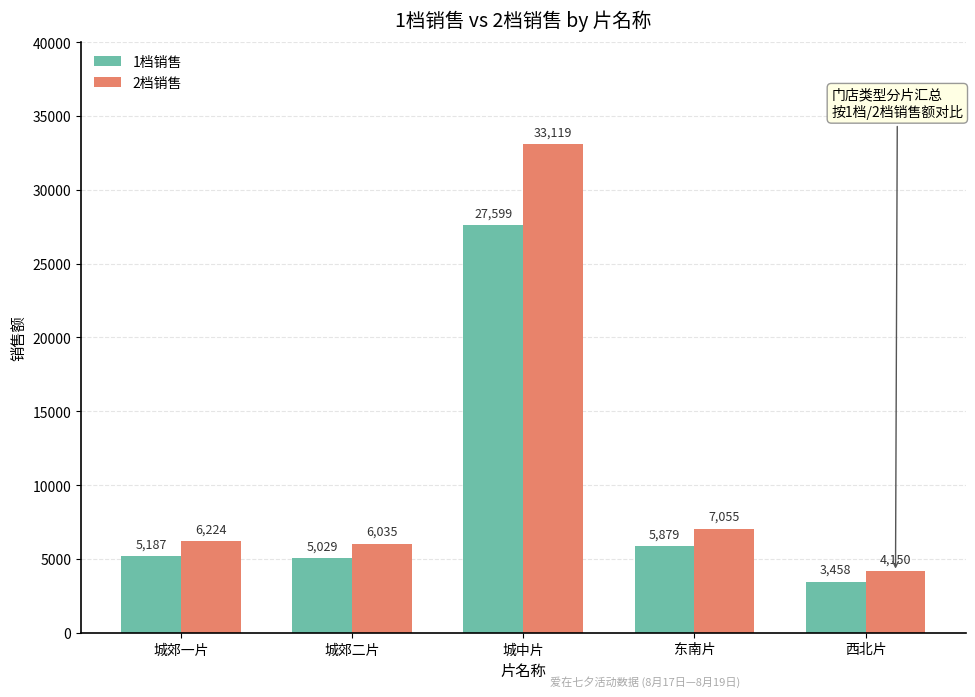

At which label does 1档销售 reach its peak?

城中片